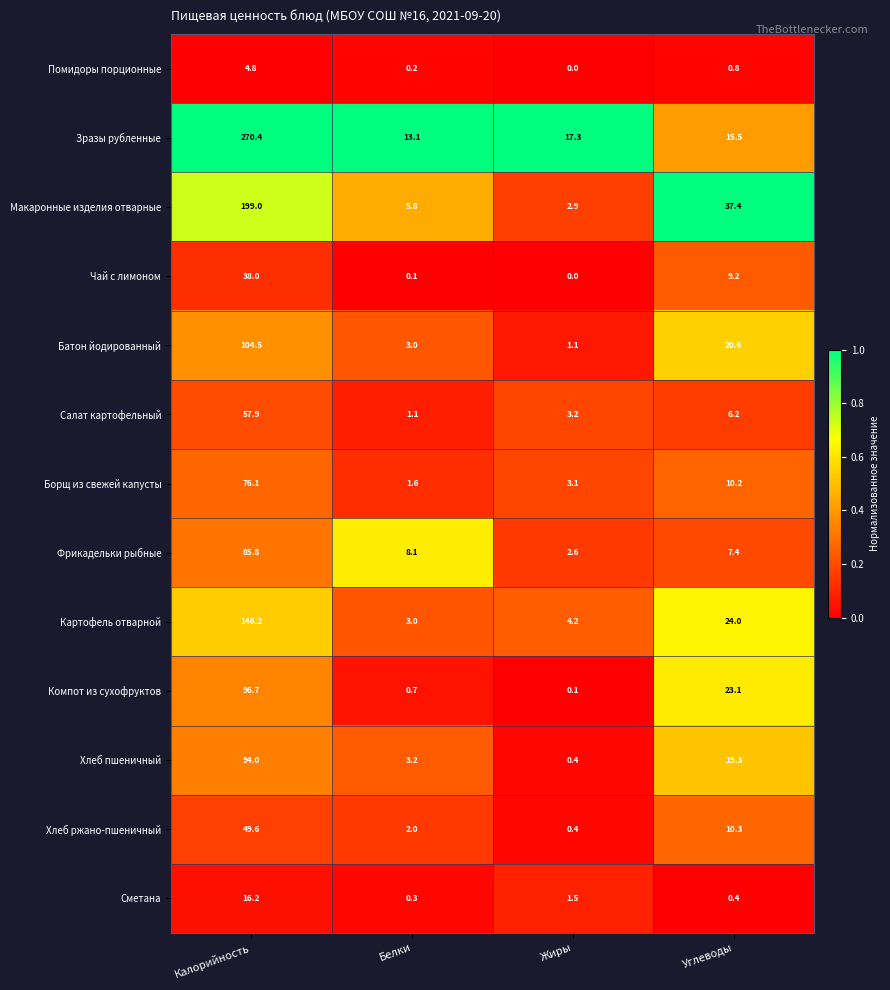

What is the maximum value for Салат картофельный?

57.9